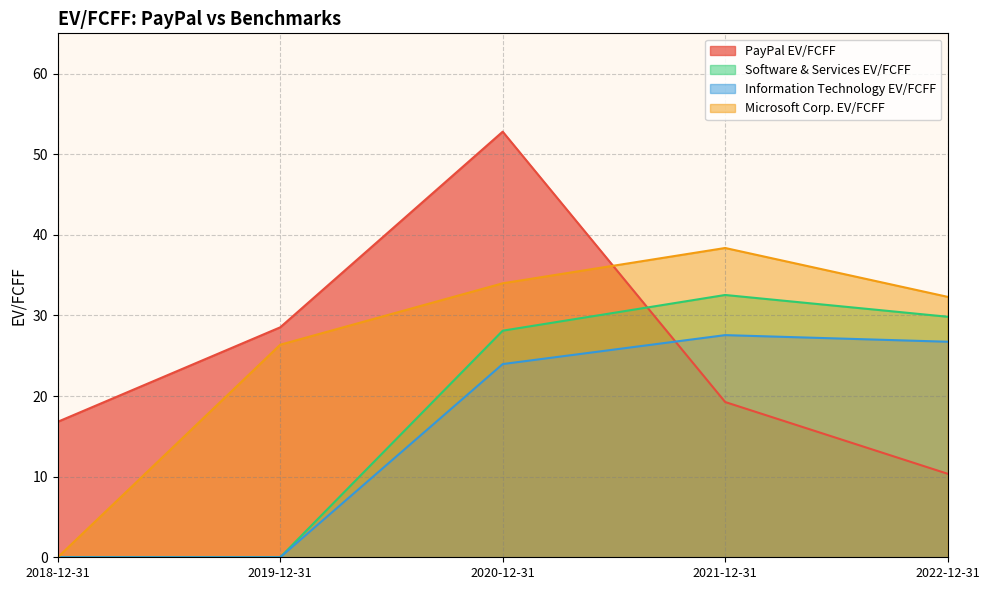

Rank the series by their maximum value, from lowest to highest.

Information Technology EV/FCFF, Software & Services EV/FCFF, Microsoft Corp. EV/FCFF, PayPal EV/FCFF